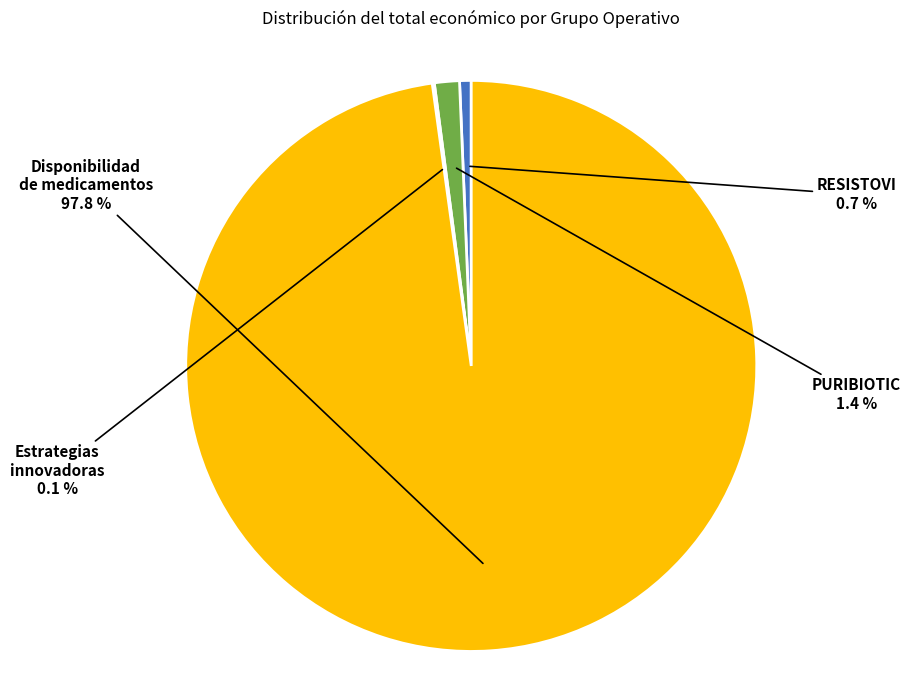

To the nearest percent, what is the average slice percentage?

25%